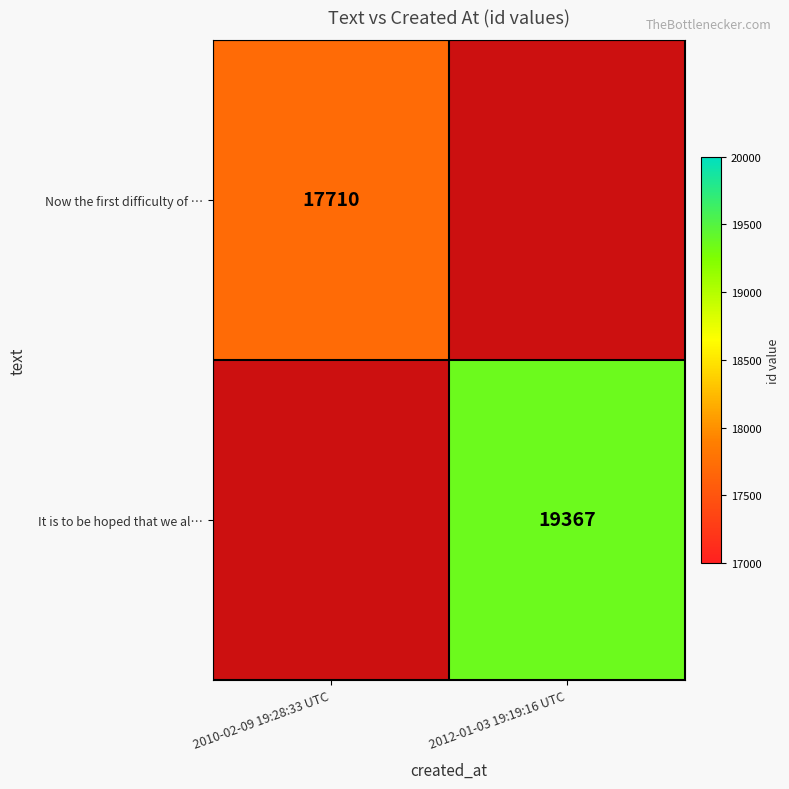

Is it true that Now the first difficulty of … equals 24279 at 2010-02-09 19:28:33 UTC?

False